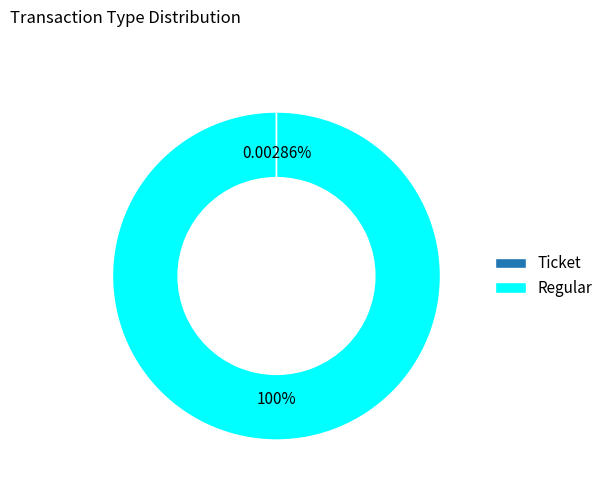

Is there a majority slice in this chart?

Yes